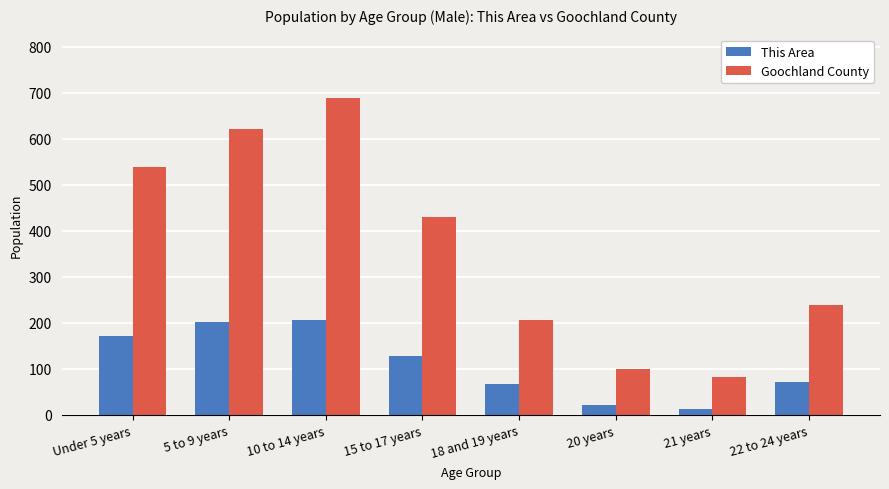

How many categories are shown in the chart?

8